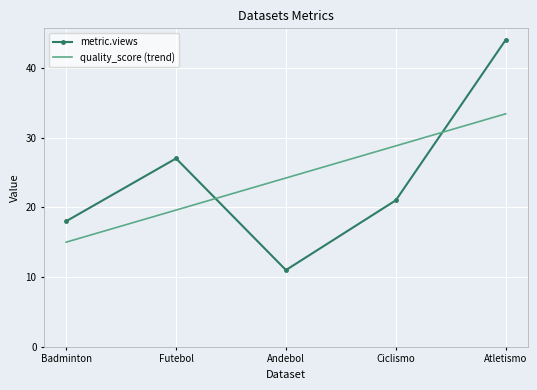

Between Andebol and Ciclismo, which series saw the biggest shift?

metric.views